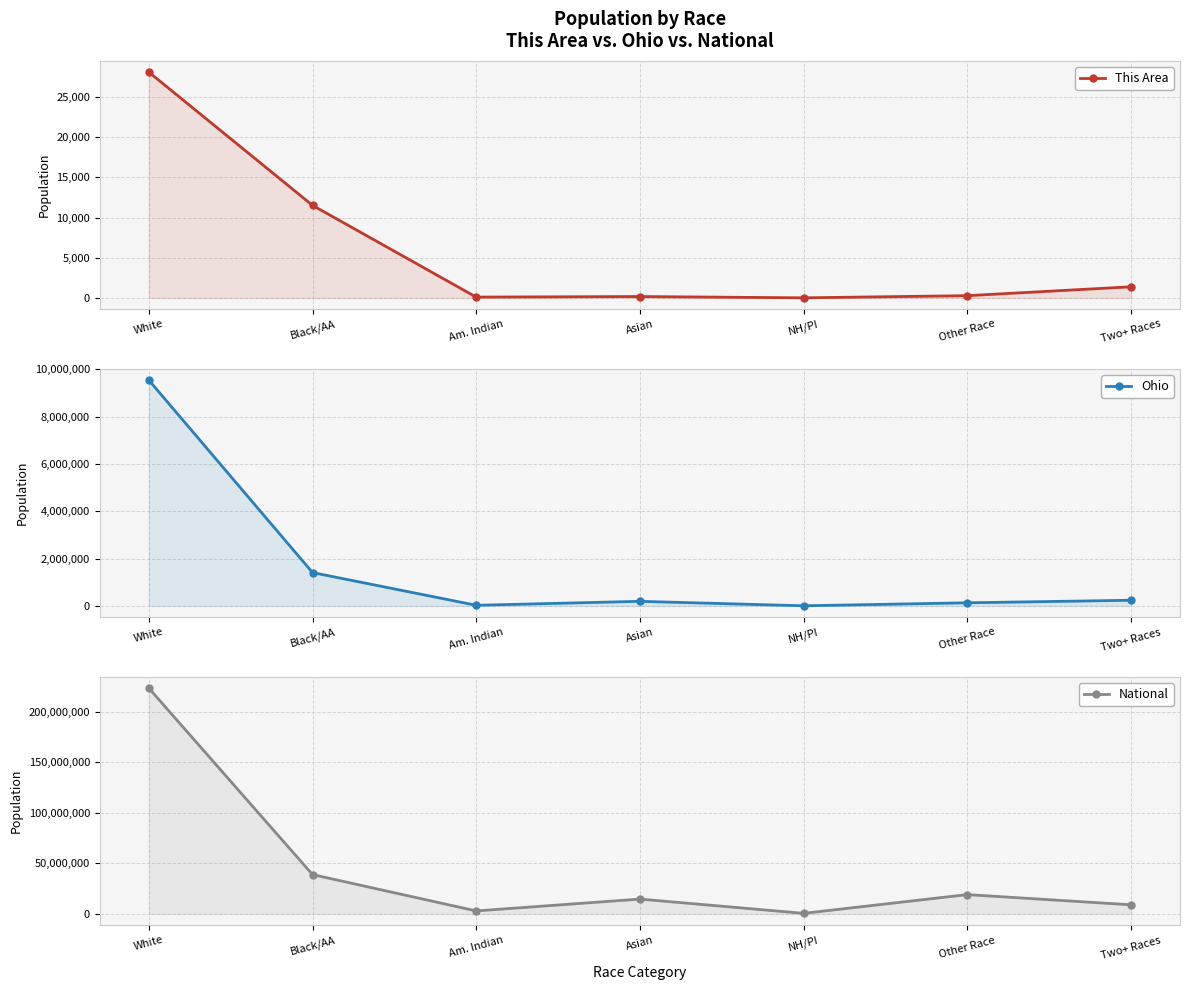

Which series changed the most between Black/AA and NH/PI?

National